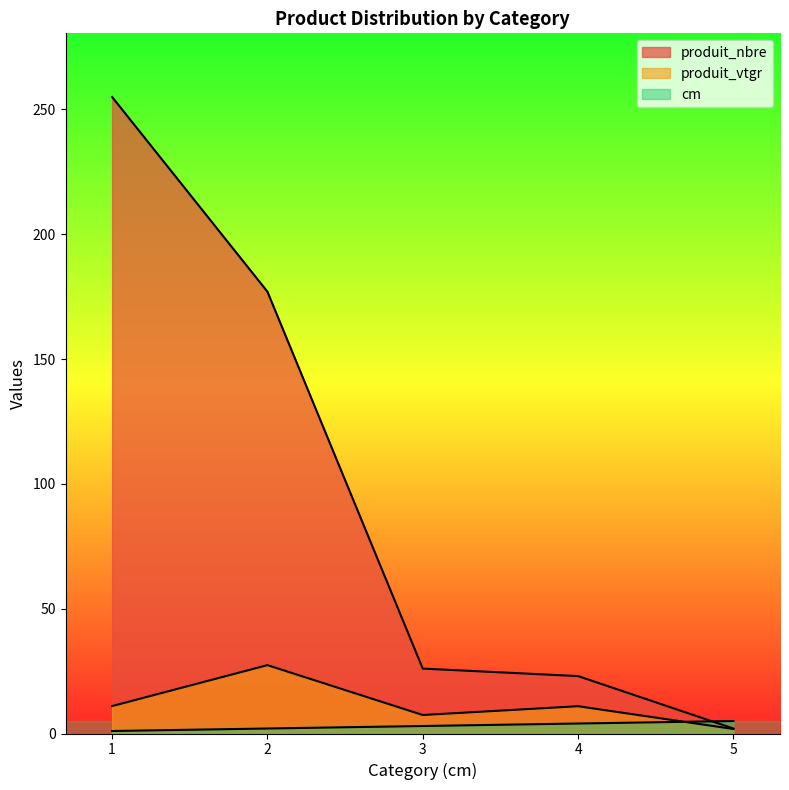

Between which two adjacent categories do cm and produit_vtgr first intersect?

4 and 5